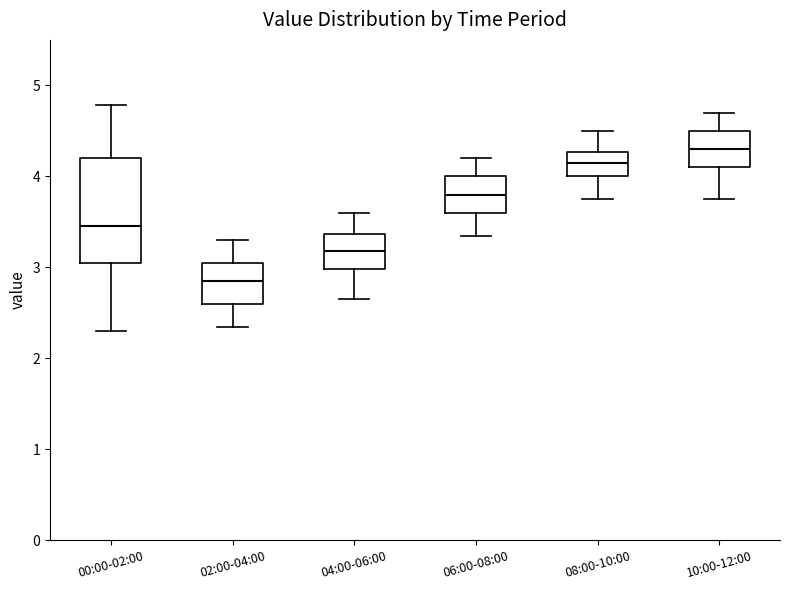

Which box's median line is the lowest?

02:00-04:00